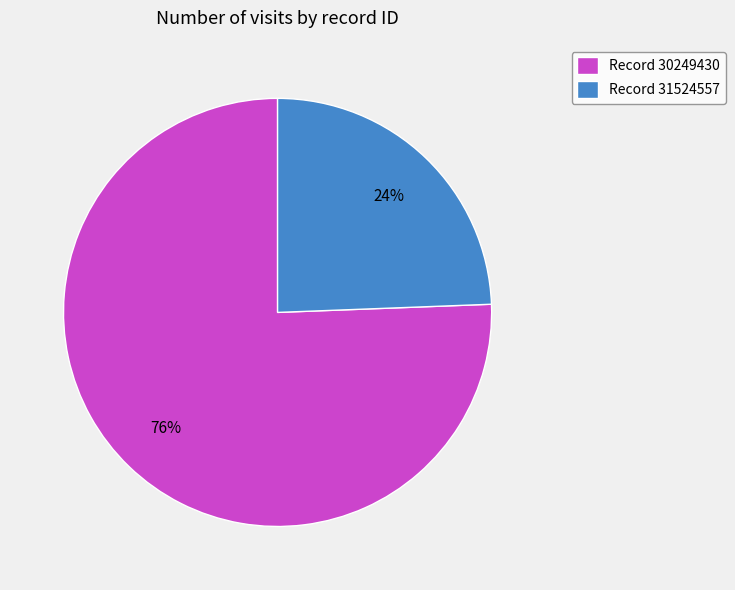

Does Record 31524557 account for over 50% of the chart?

No